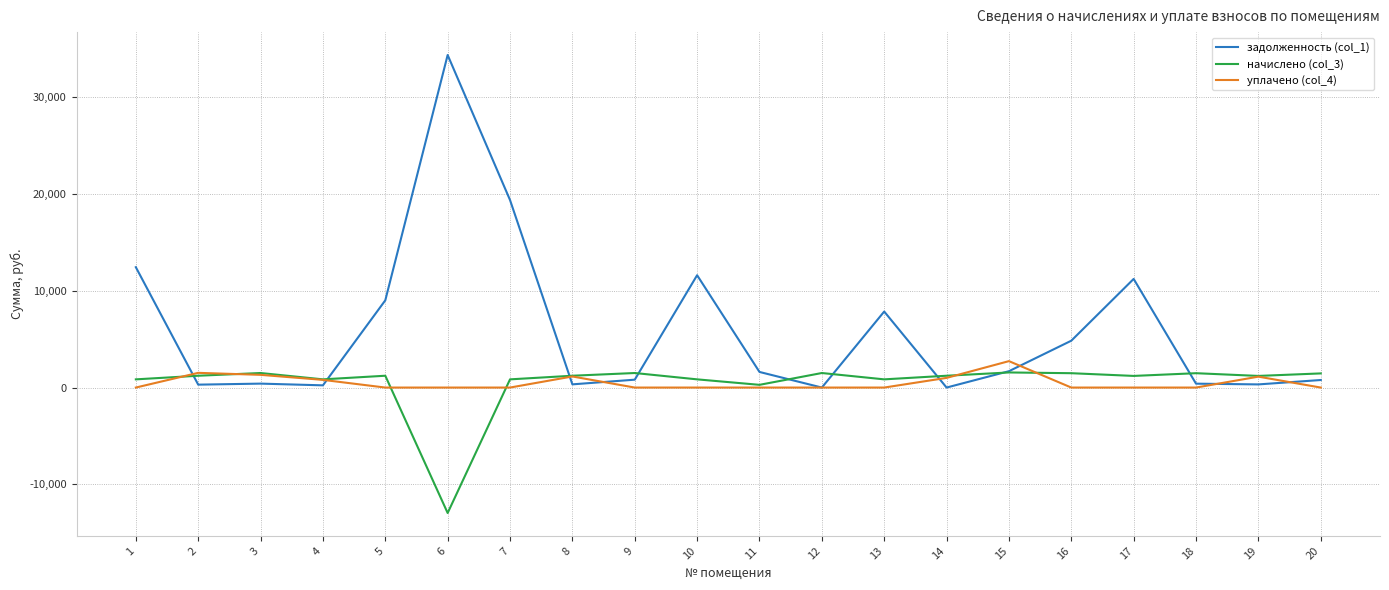

Which series changed the most between 8 and 13?

задолженность (col_1)